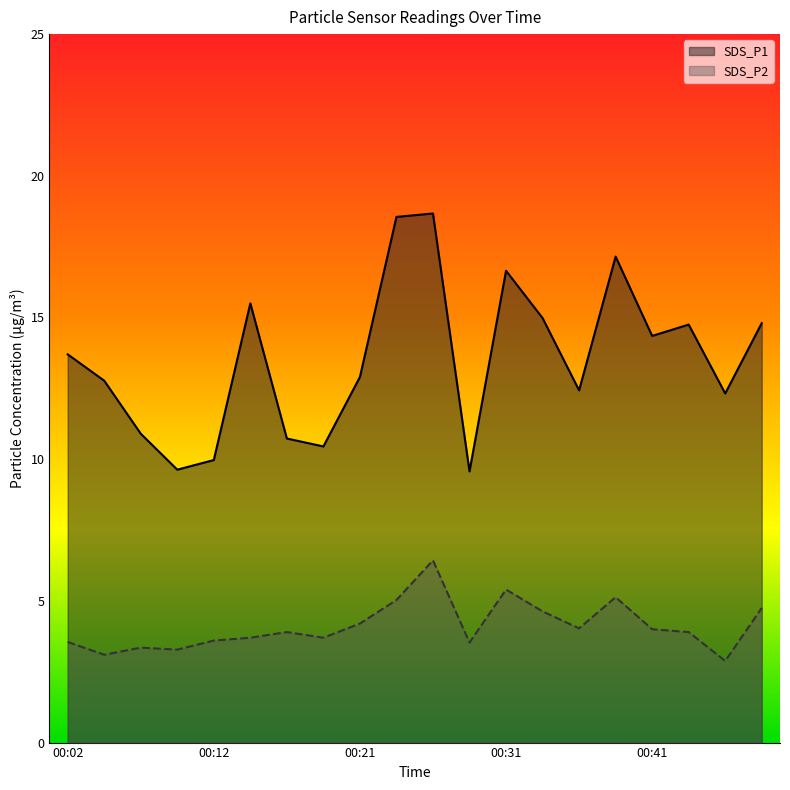

What is the sum of all SDS_P1 values?

270.8